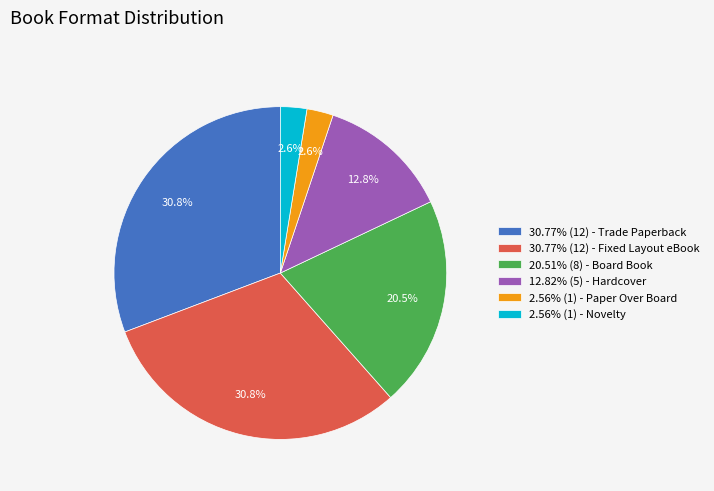

What is the total percentage of 20.51% (8) - Board Book and 2.56% (1) - Paper Over Board?

23.1%